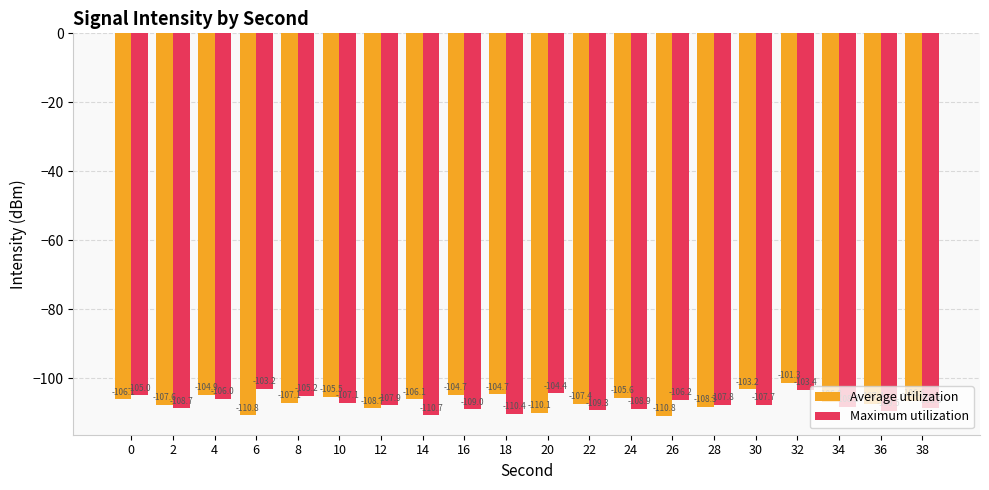

What are all the series names shown in the legend?

Average utilization, Maximum utilization